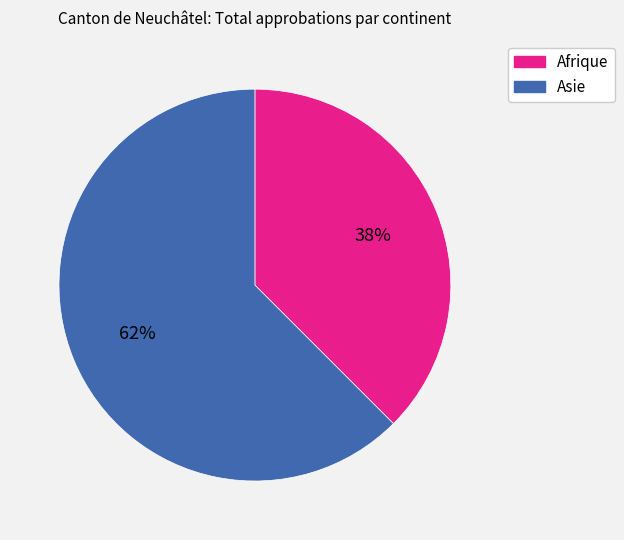

The Asie slice represents 62% of the pie. True or false?

True